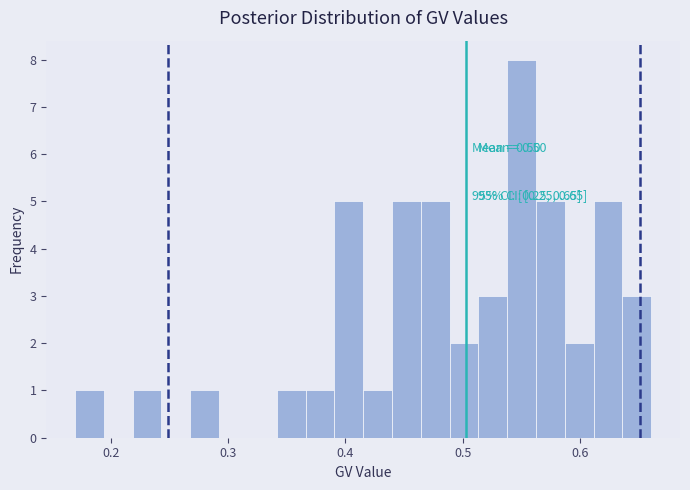

Read against the x-axis, roughly where is the centre of the tallest bar?

0.55